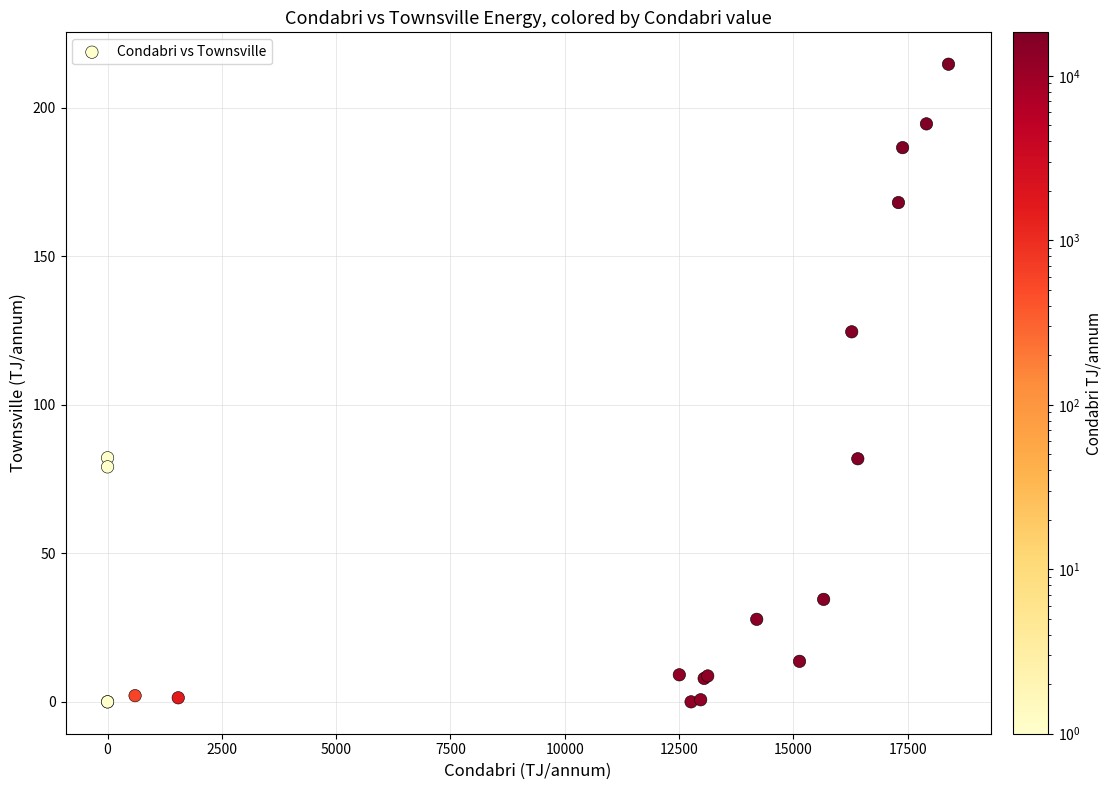

What Y value in the scatter plot is closest to 107?

124.5